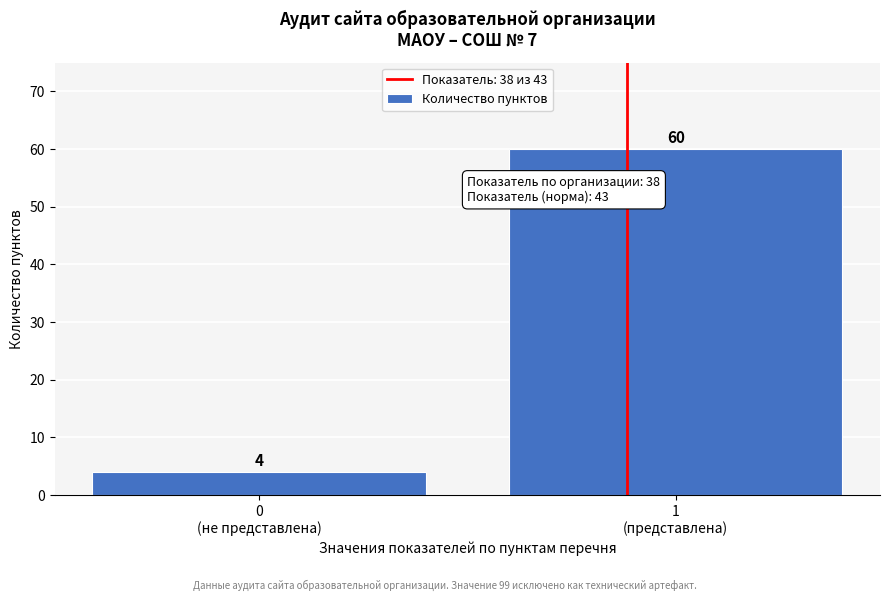

Reading right to left, what are all the values shown in this chart?

60	4